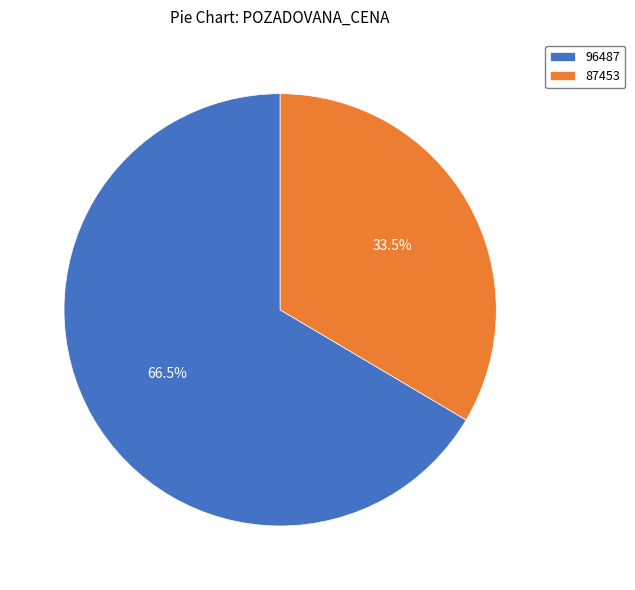

Which has a higher value, 96487 or 87453?

96487